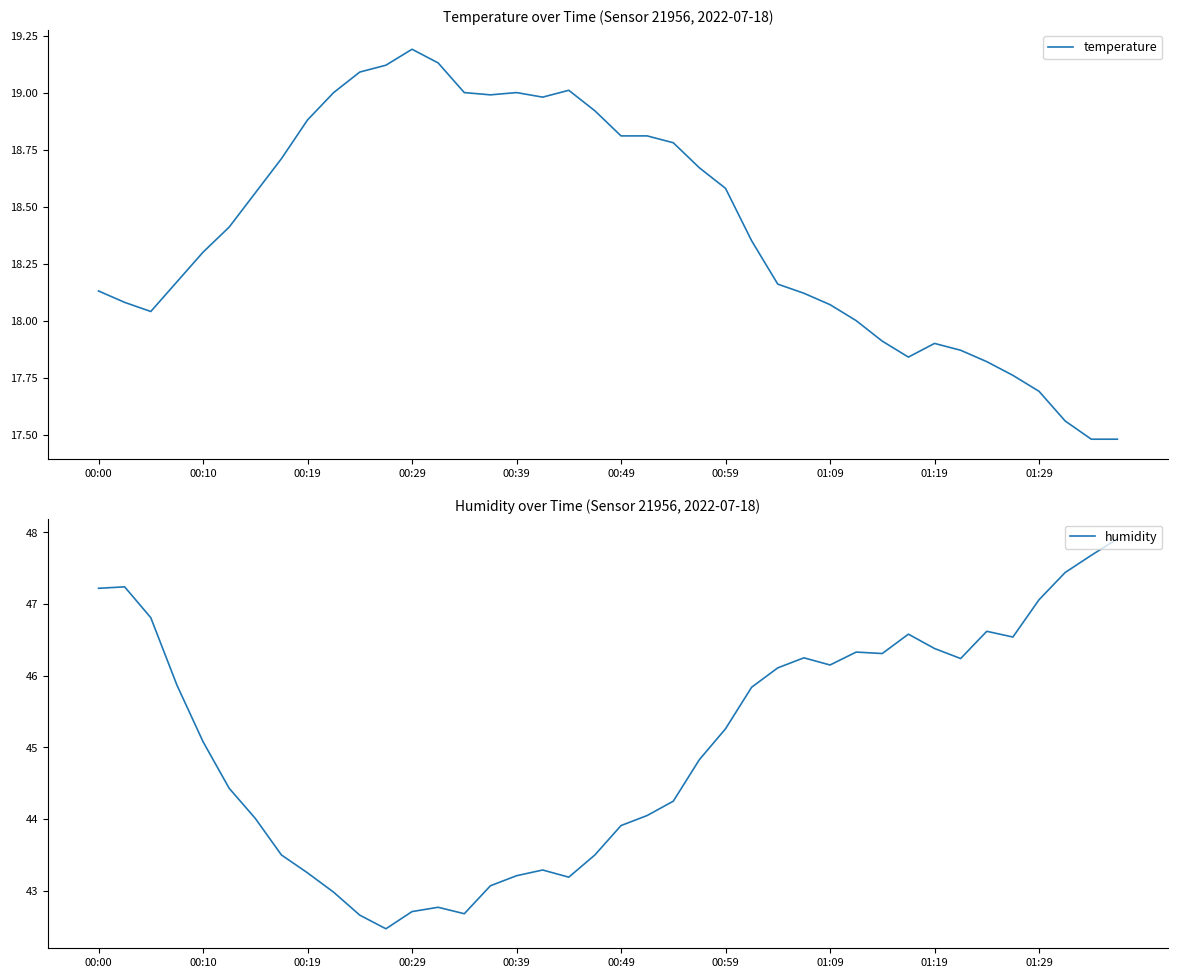

At how many categories does at least one series exceed 24?

40